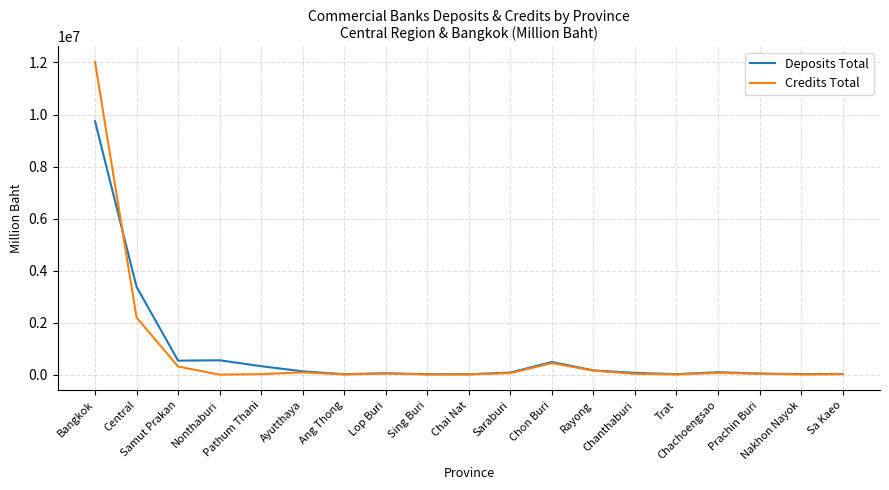

What is the highest value of the Credits Total series?

12016207